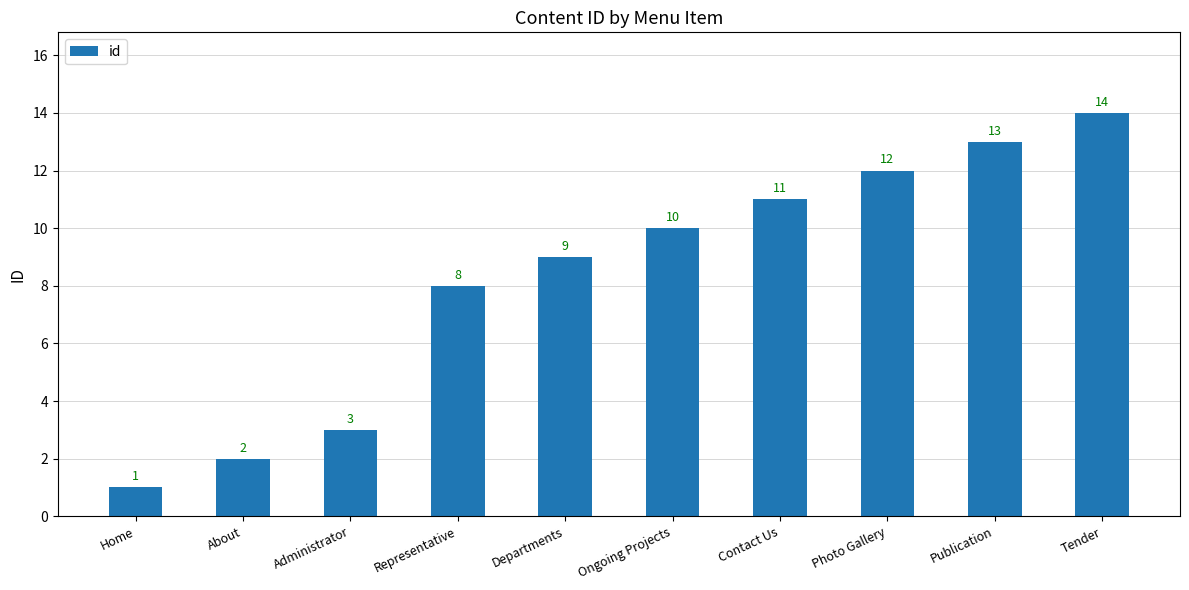

Reading right to left, transcribe all the data shown in this chart.

Tender=14	Publication=13	Photo Gallery=12	Contact Us=11	Ongoing Projects=10	Departments=9	Representative=8	Administrator=3	About=2	Home=1